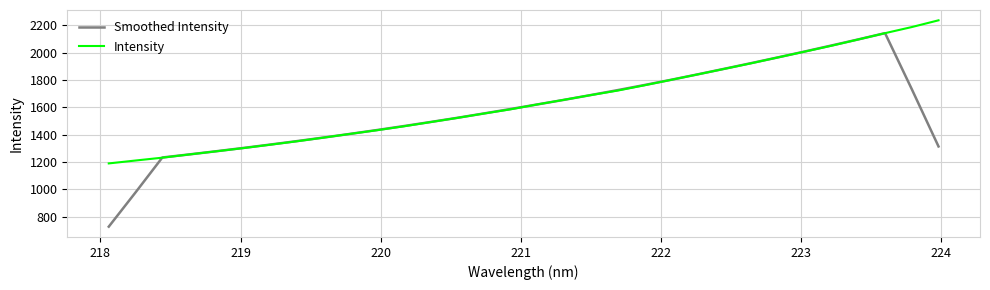

What is the minimum value for Smoothed Intensity?

725.8